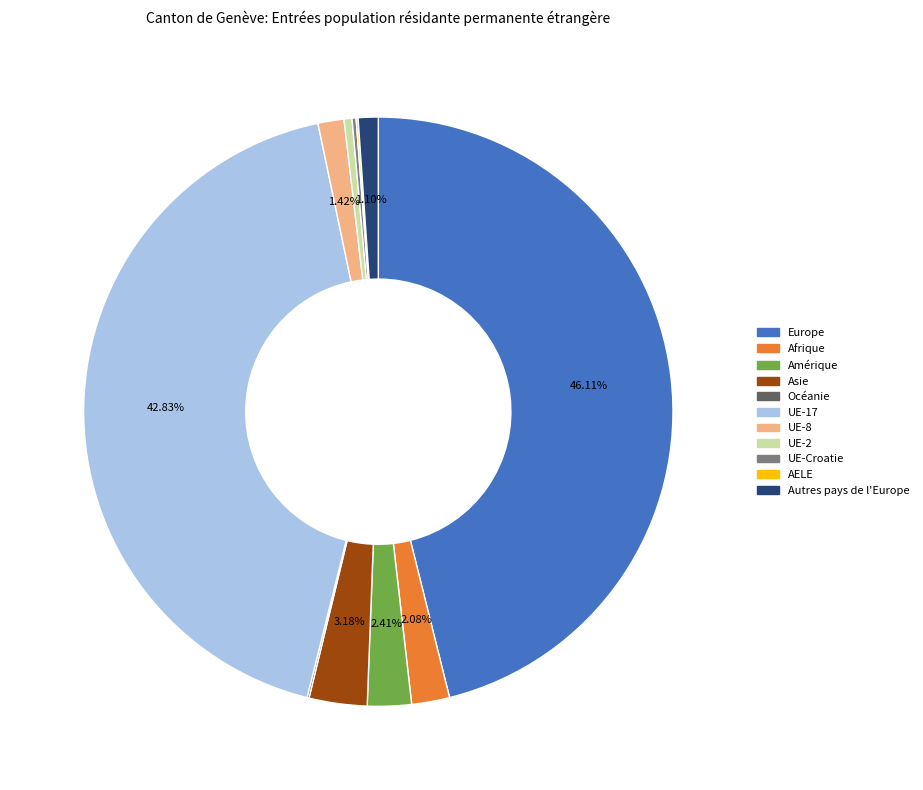

Between Autres pays de l'Europe and UE-17, which is larger?

UE-17